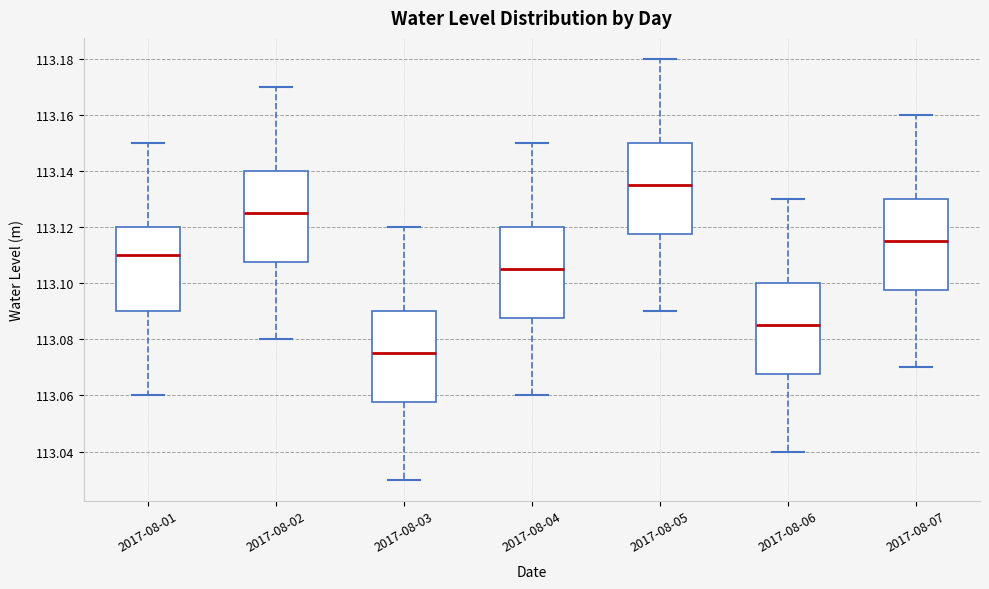

Where is the upper edge of the box for 2017-08-05 on the y-axis? The values are not printed on the chart, so give them approximately, as read against the axis.

113.150